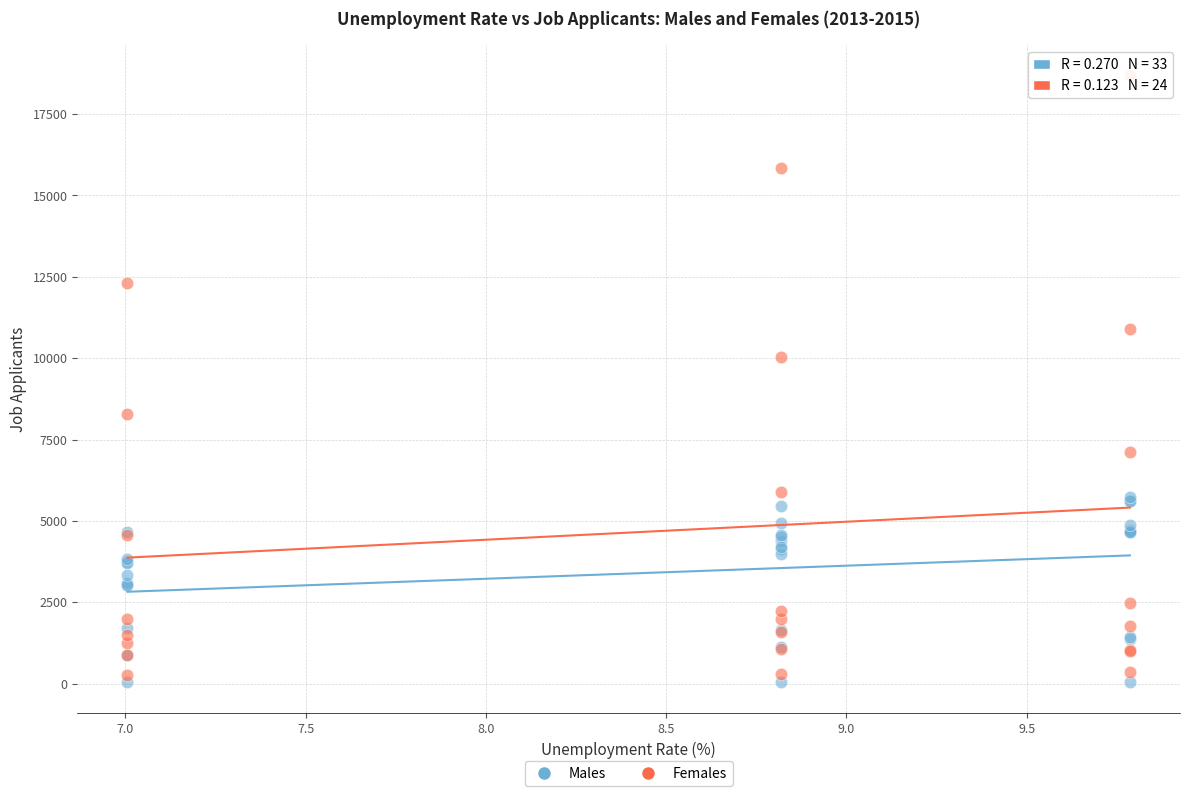

Which series has the largest Y range (max minus min)?

Females